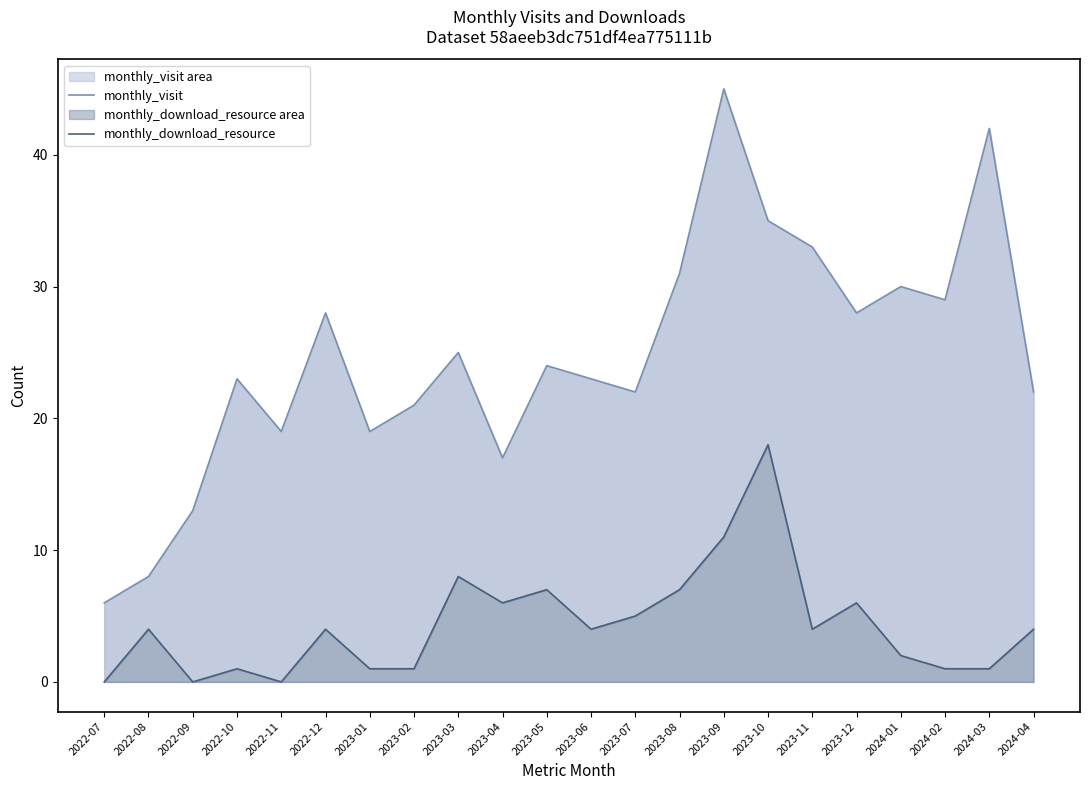

What are all the series names shown in the legend?

monthly_visit, monthly_download_resource